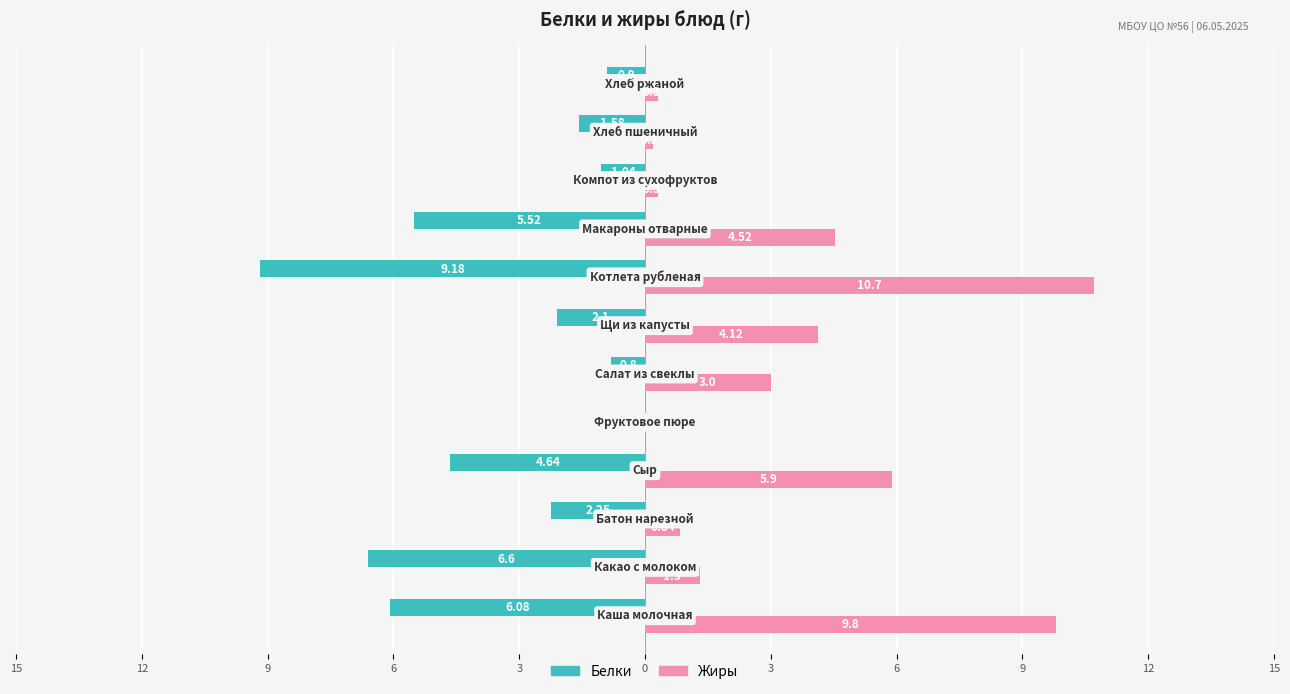

What is the difference between the maximum and minimum values in the Жиры series?

10.7